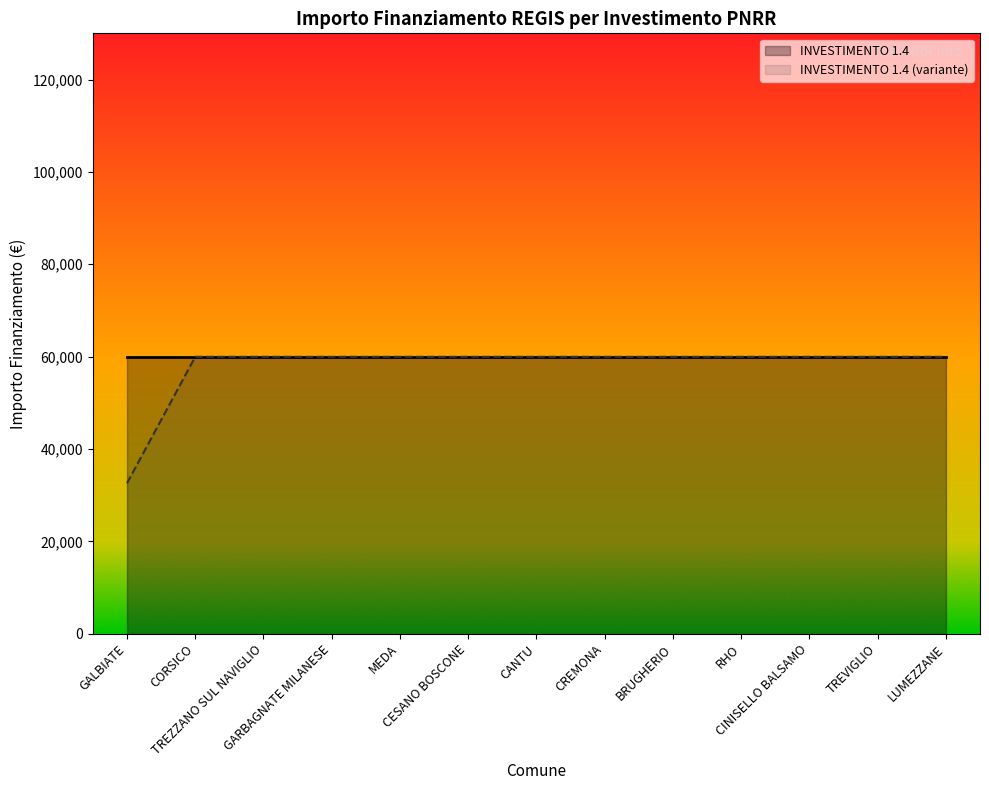

What position from the left is RHO?

10